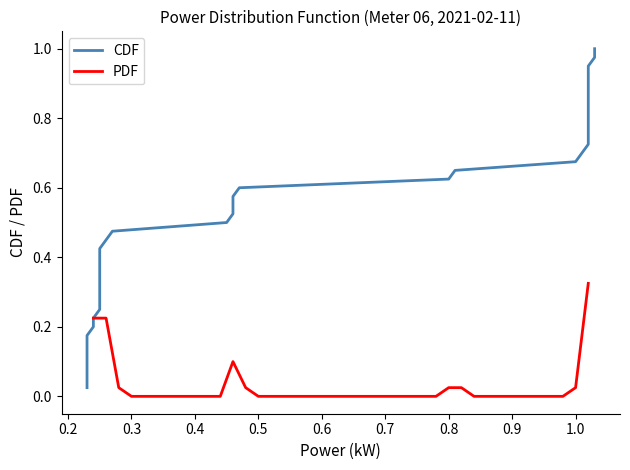

The value of PDF at 0.4 is -0.2. True or false?

False